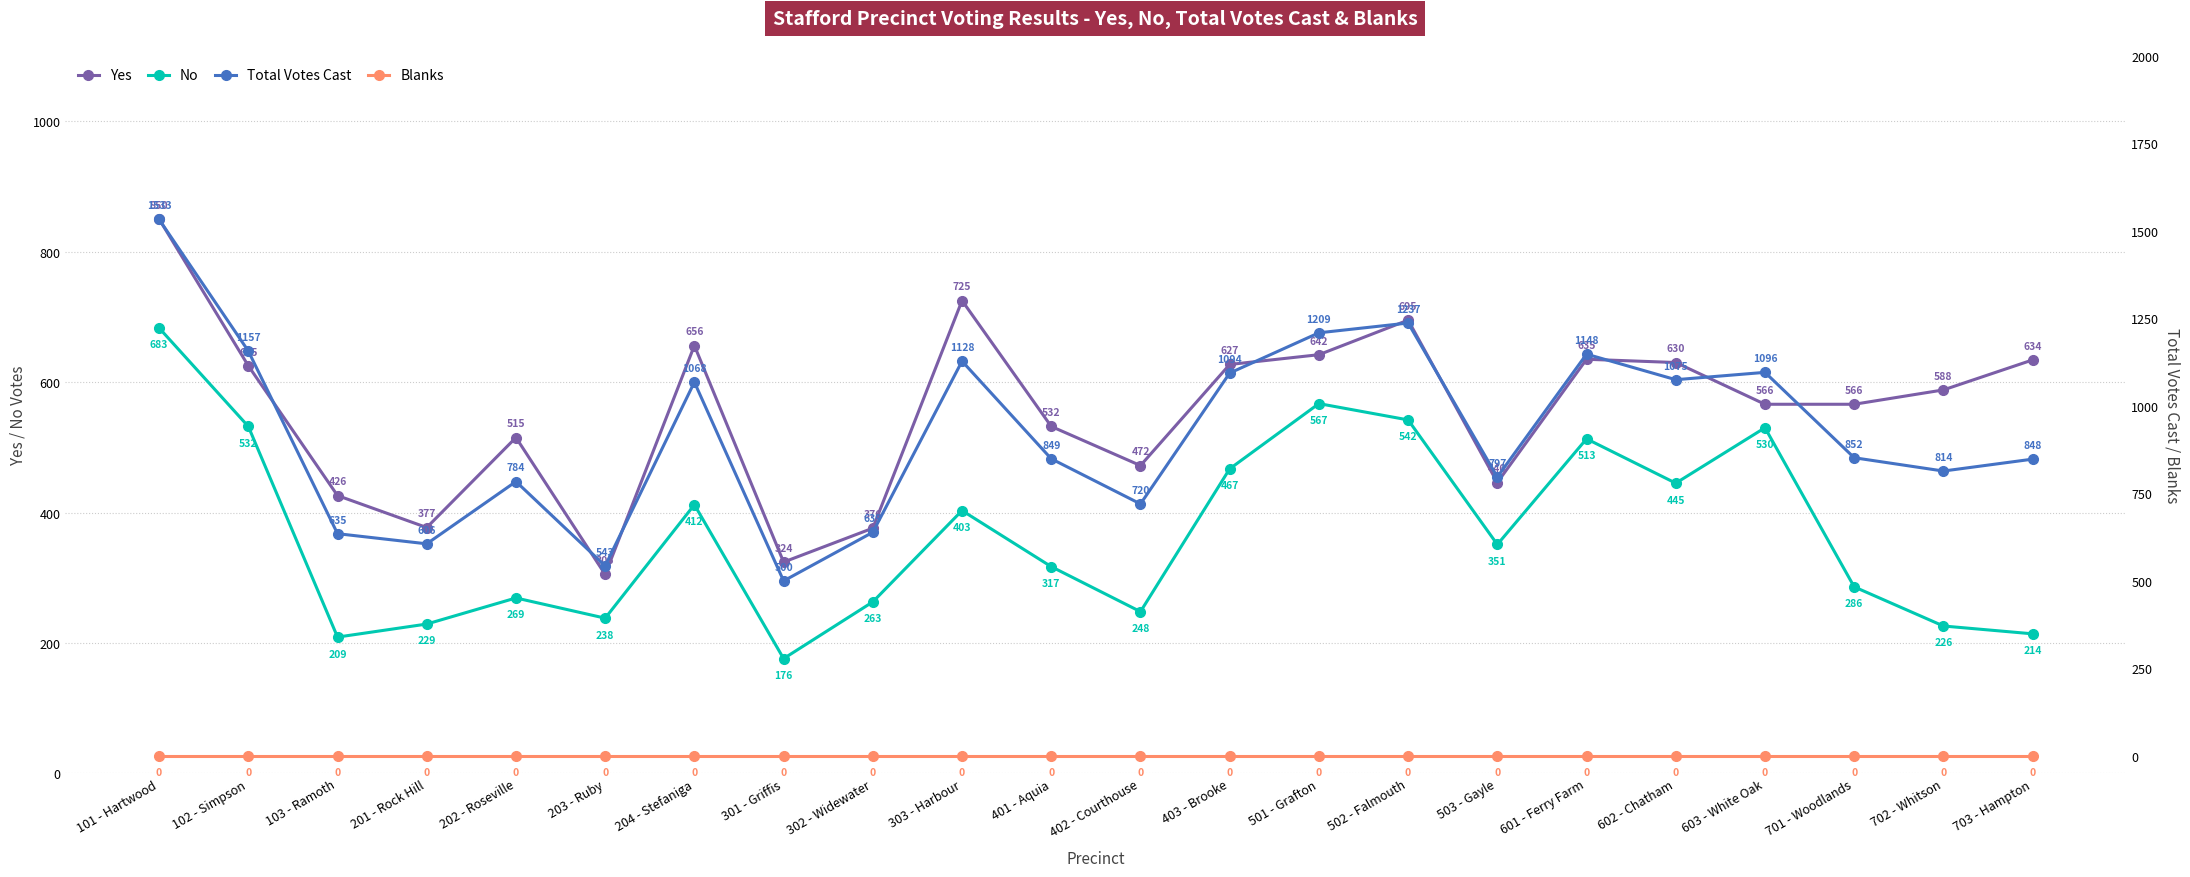

How many lines are shown in the chart?

4